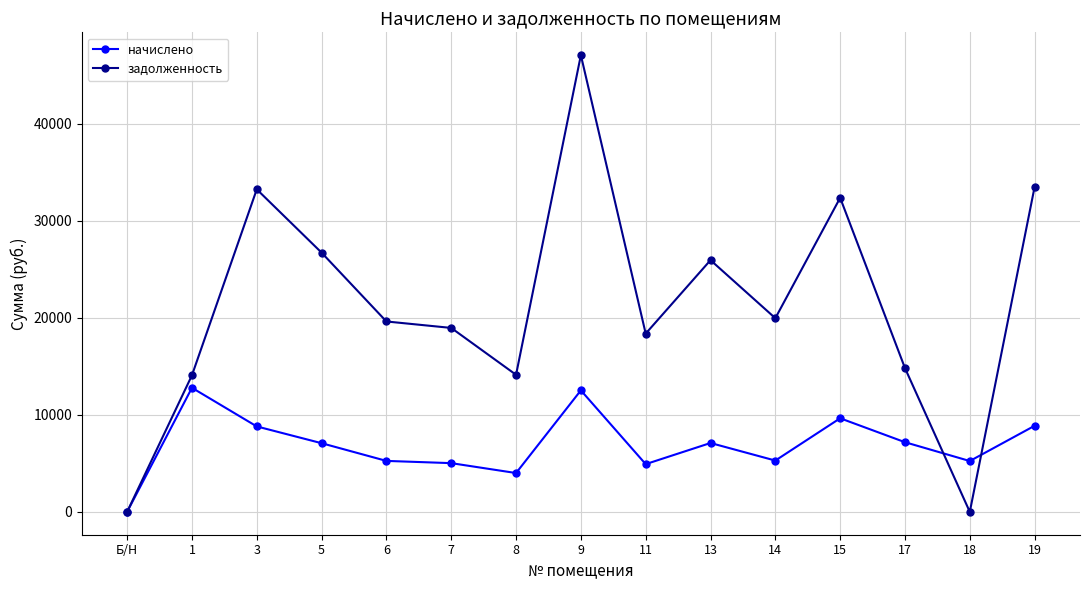

What position from the left is 18?

14